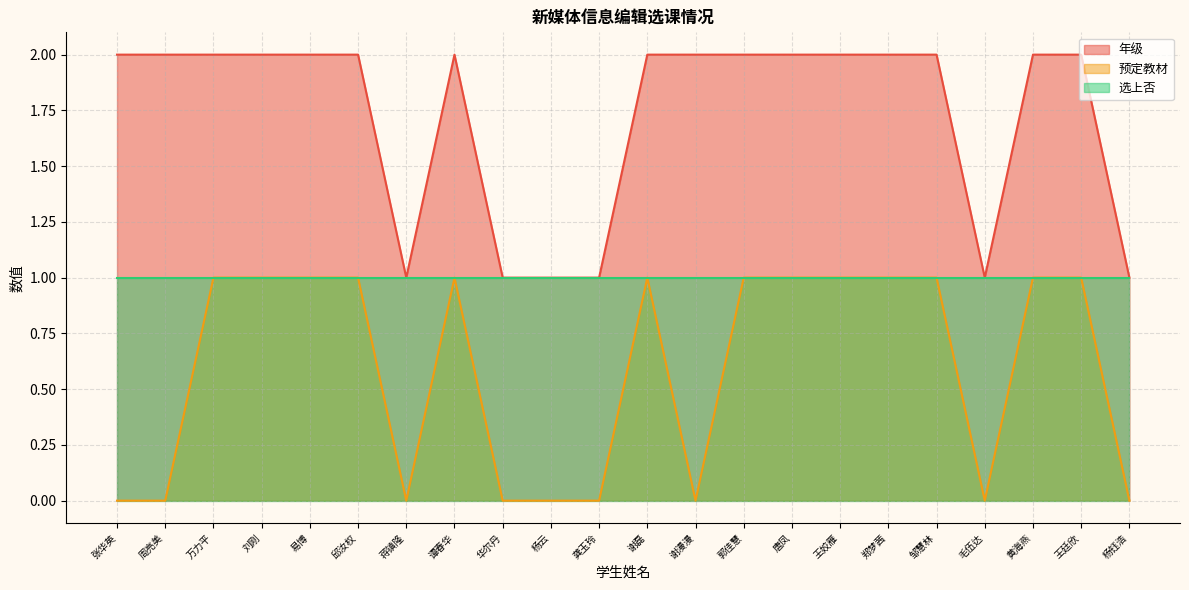

What position from the left is 邹慧林?

18